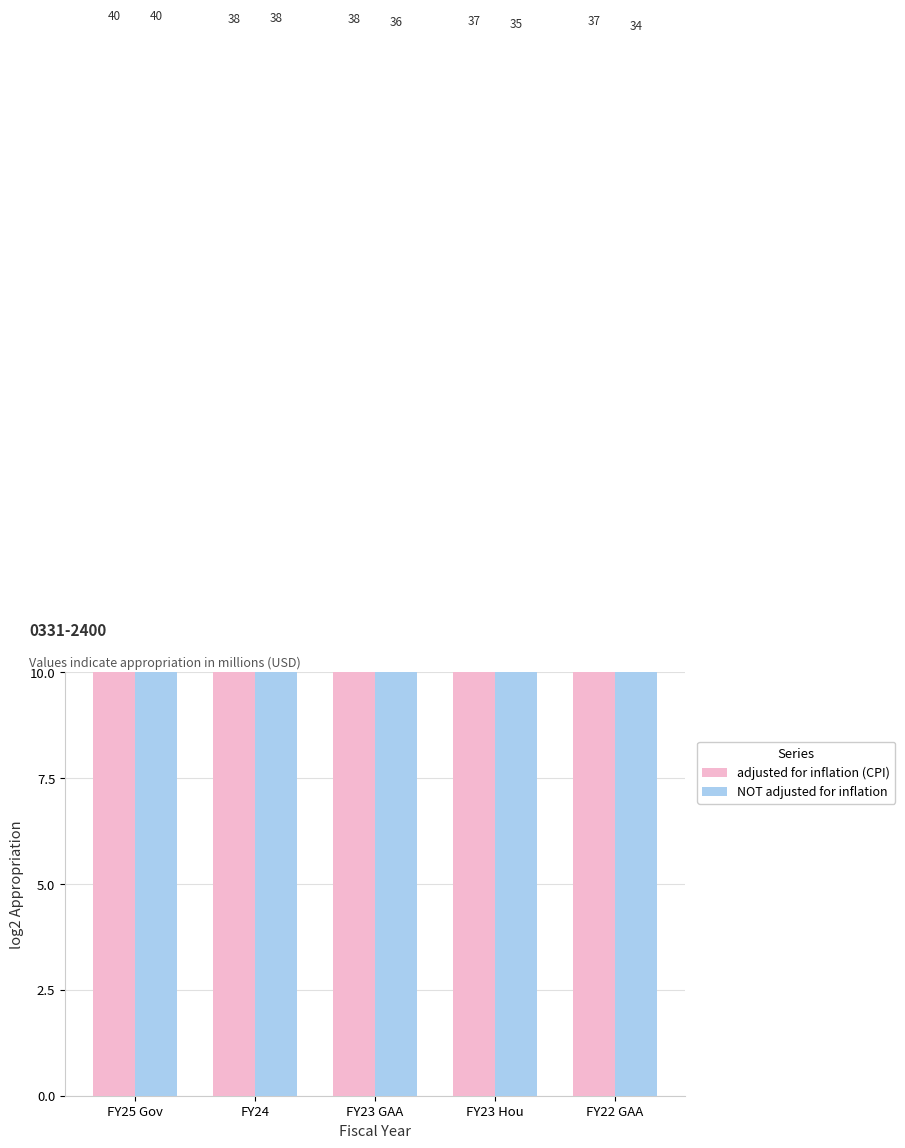

What is the difference between the highest and lowest values at FY22 GAA?

0.1